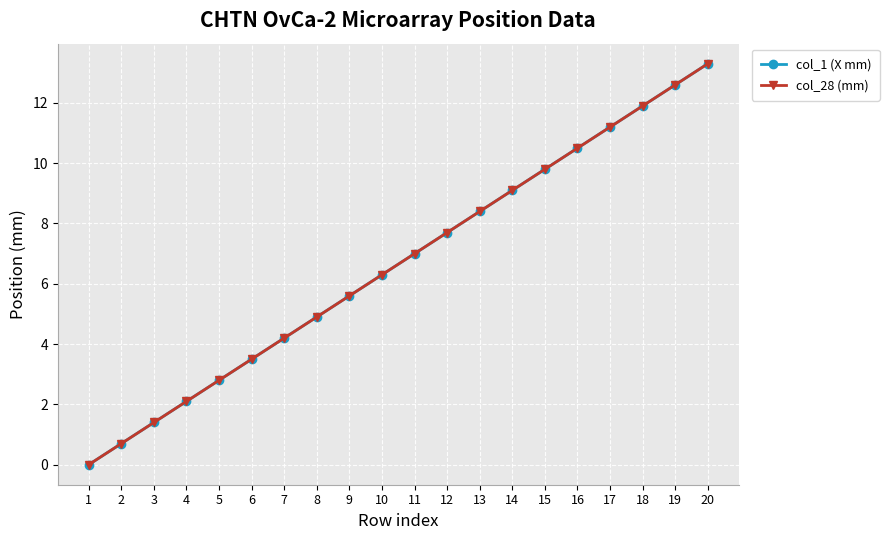

Rank the categories by col_1 (X mm) value from lowest to highest.

1, 2, 3, 4, 5, 6, 7, 8, 9, 10, 11, 12, 13, 14, 15, 16, 17, 18, 19, 20